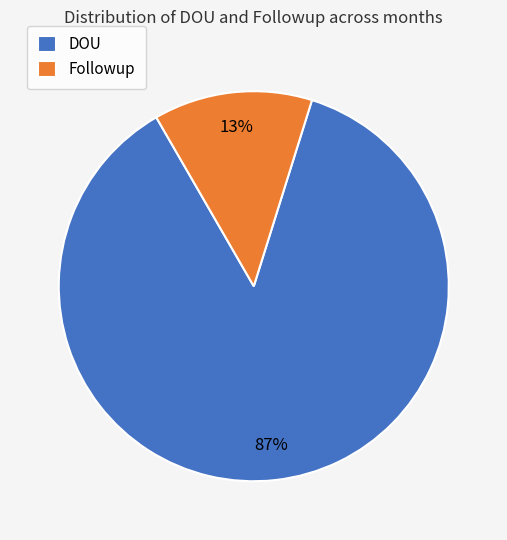

Which category has the smallest portion of the pie?

Followup